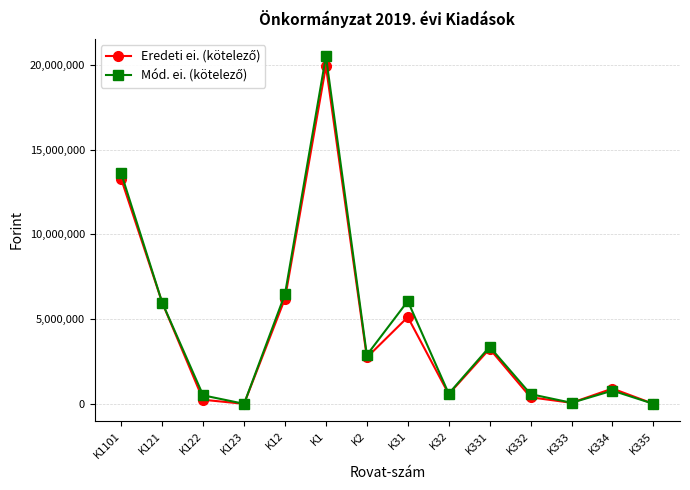

What is the label of the 6th point from the right?

K32